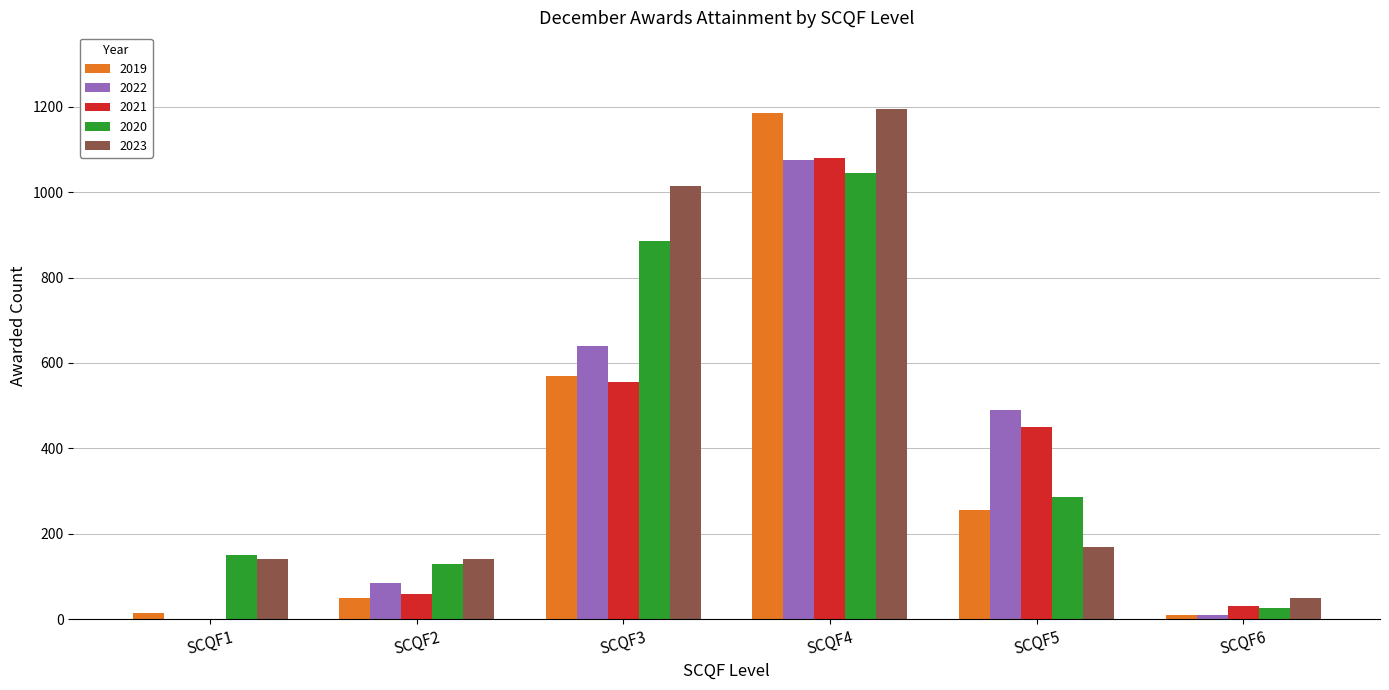

How many groups of bars are there?

6